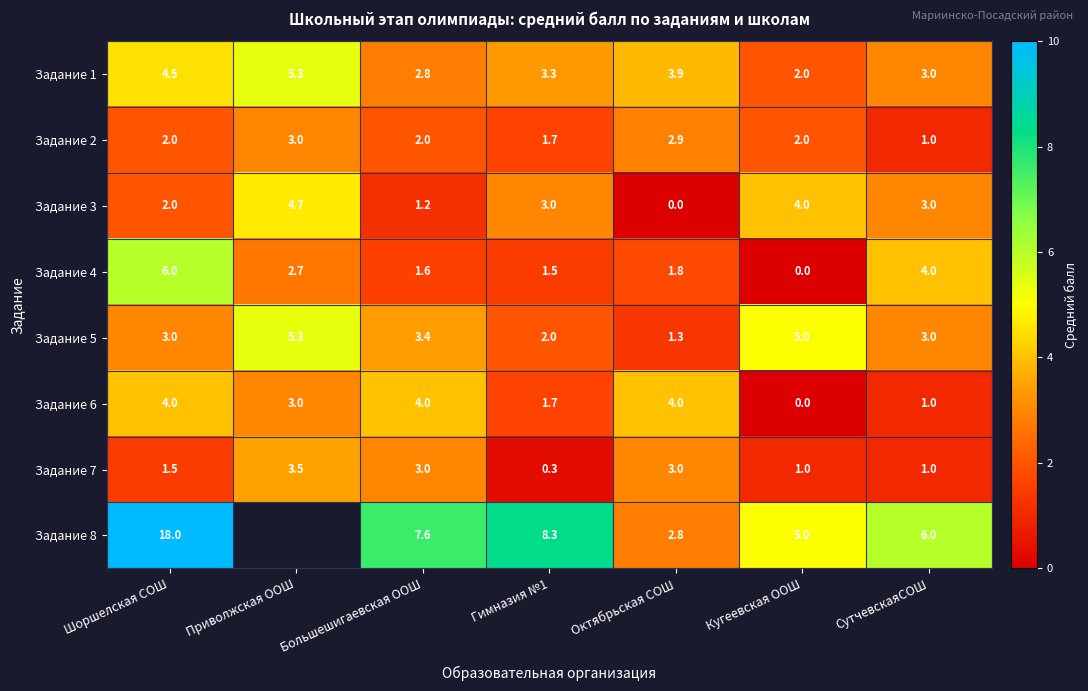

What is the maximum value for Задание 1?

5.3